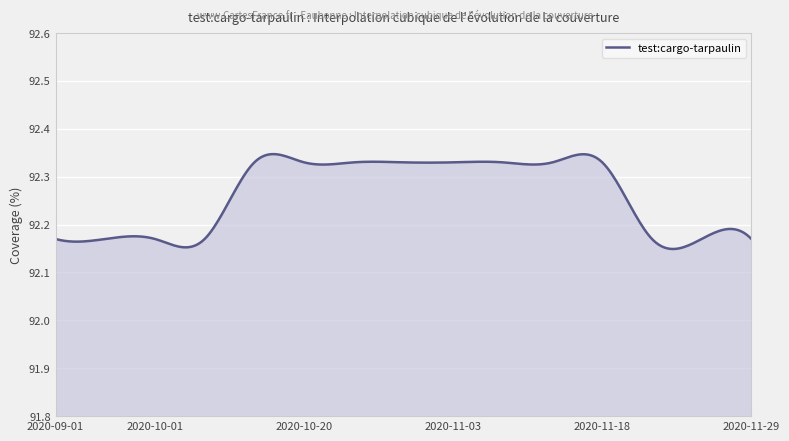

How many lines are shown in the chart?

1